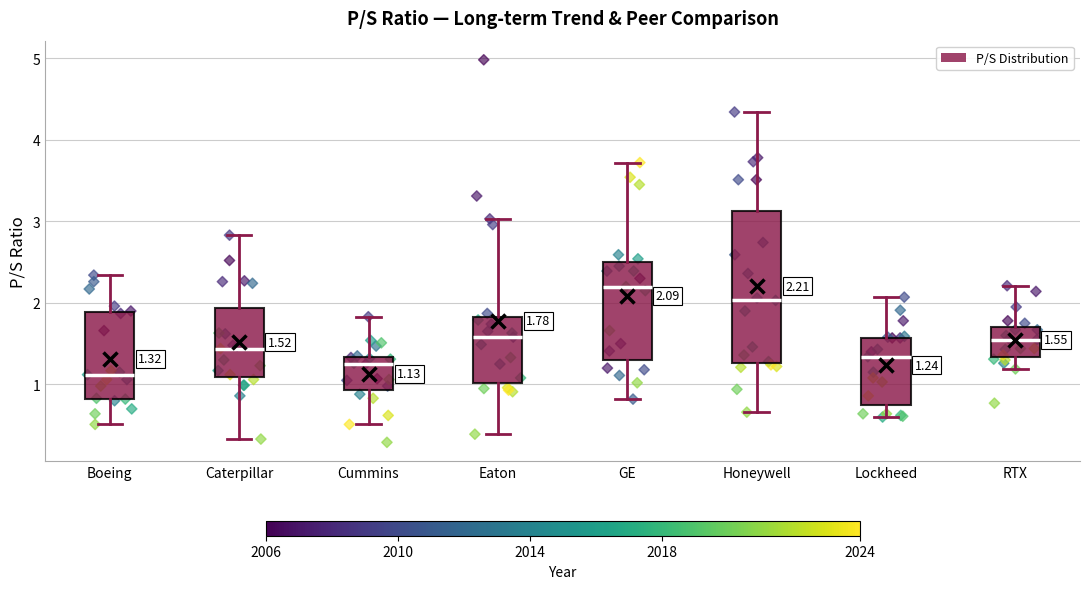

Which box's median line is the highest?

GE